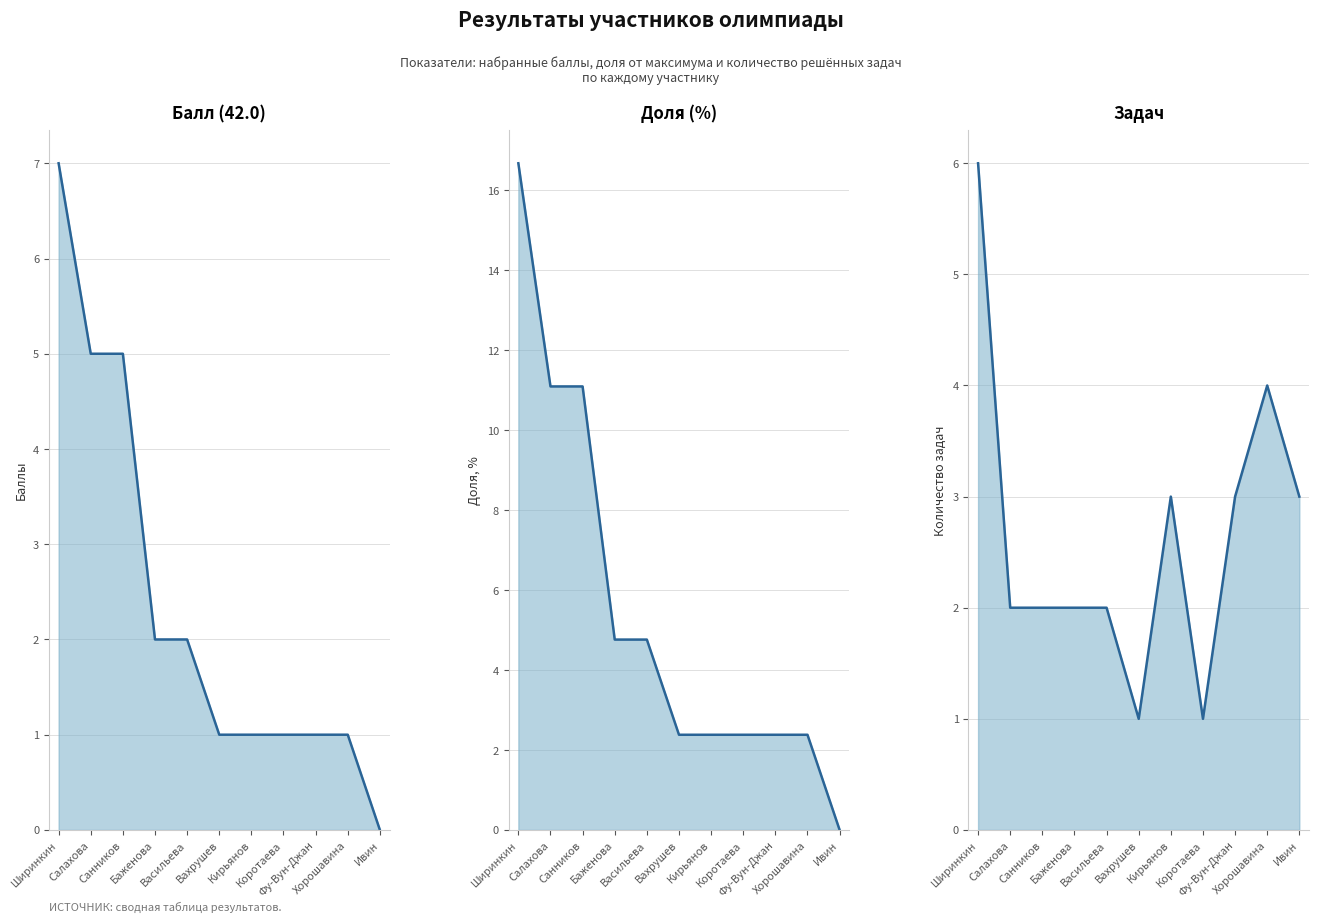

Which series has the largest range (max minus min)?

Доля (%)